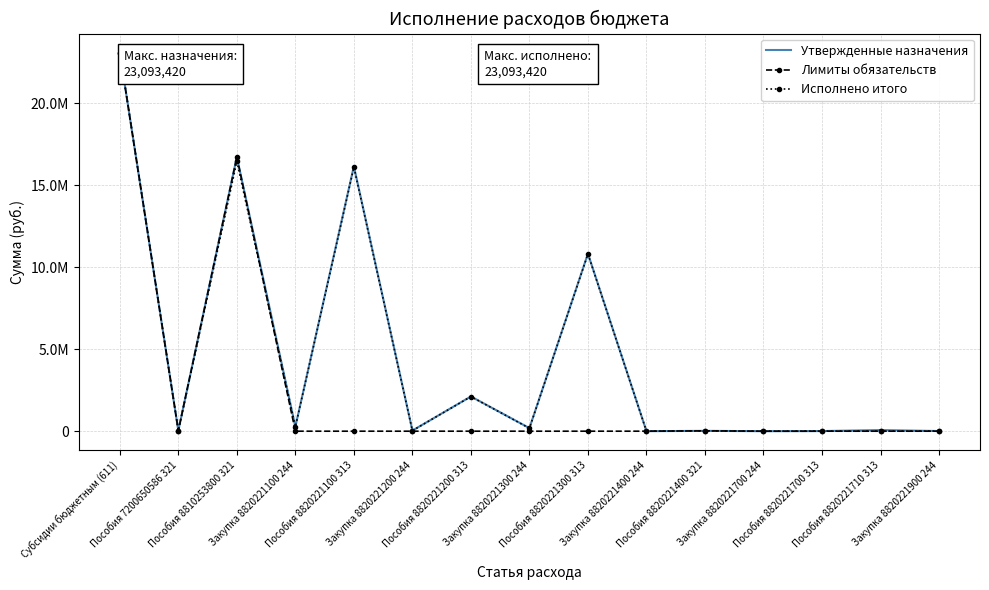

What is the average value of the Утвержденные назначения series?

4637131.2